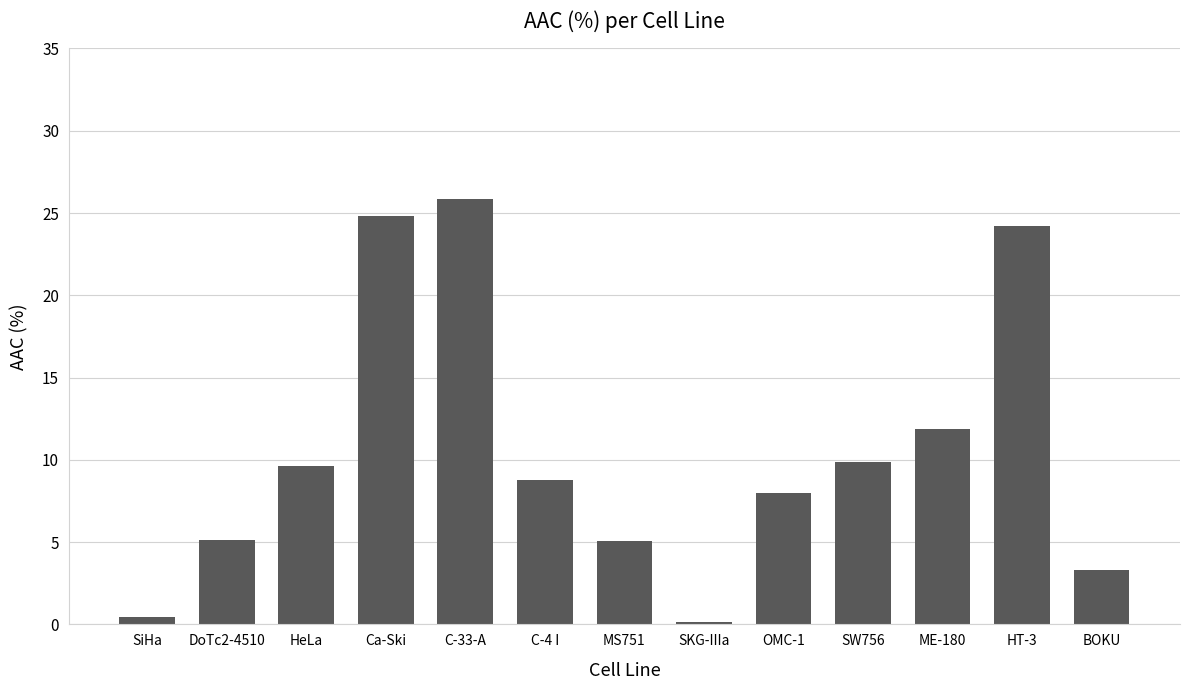

What is the label of the 2nd bar from the right?

HT-3